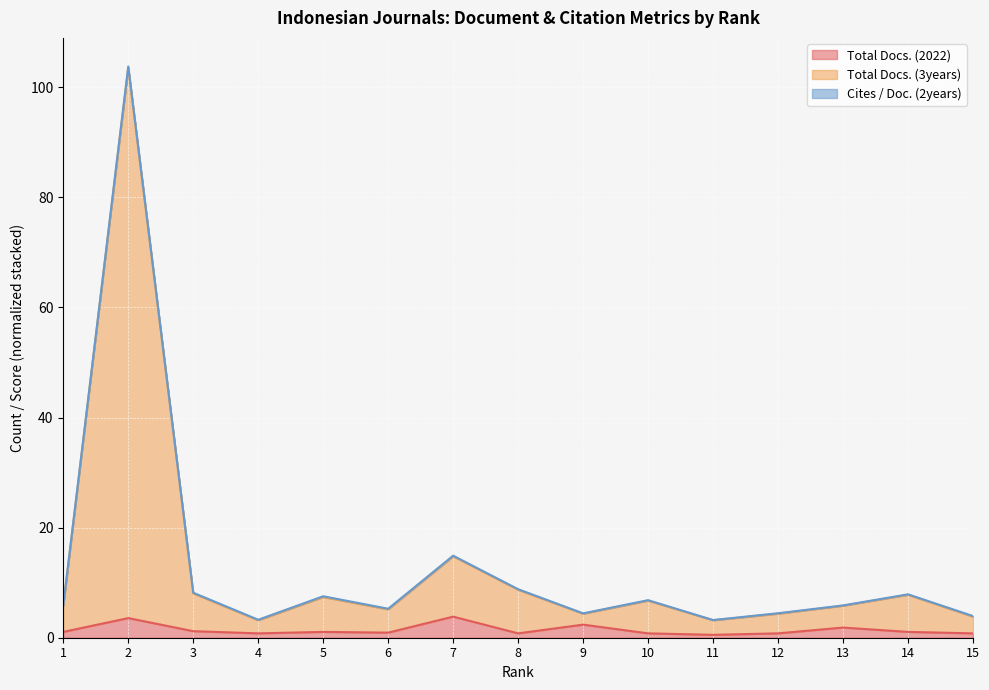

True or false: Total Docs. (2022) has a value of 0.8 at 8.

True